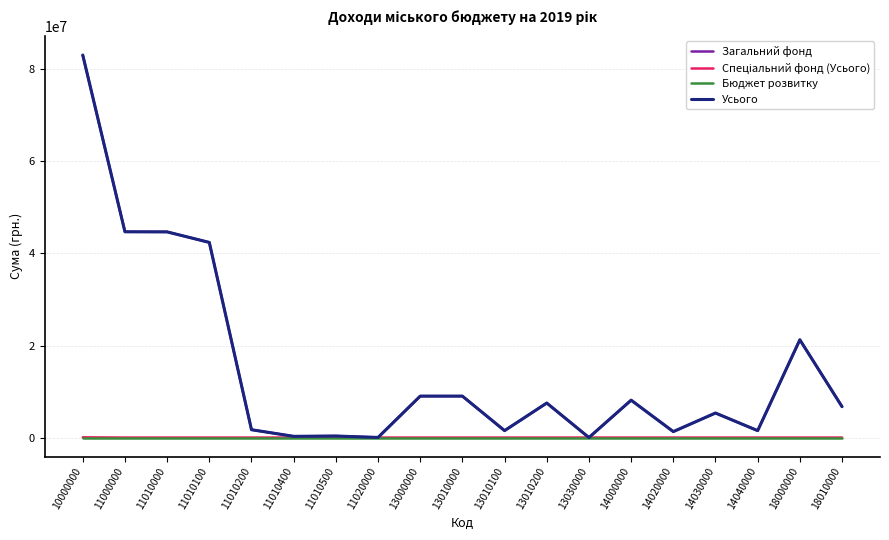

What is the greatest value displayed?

83125900